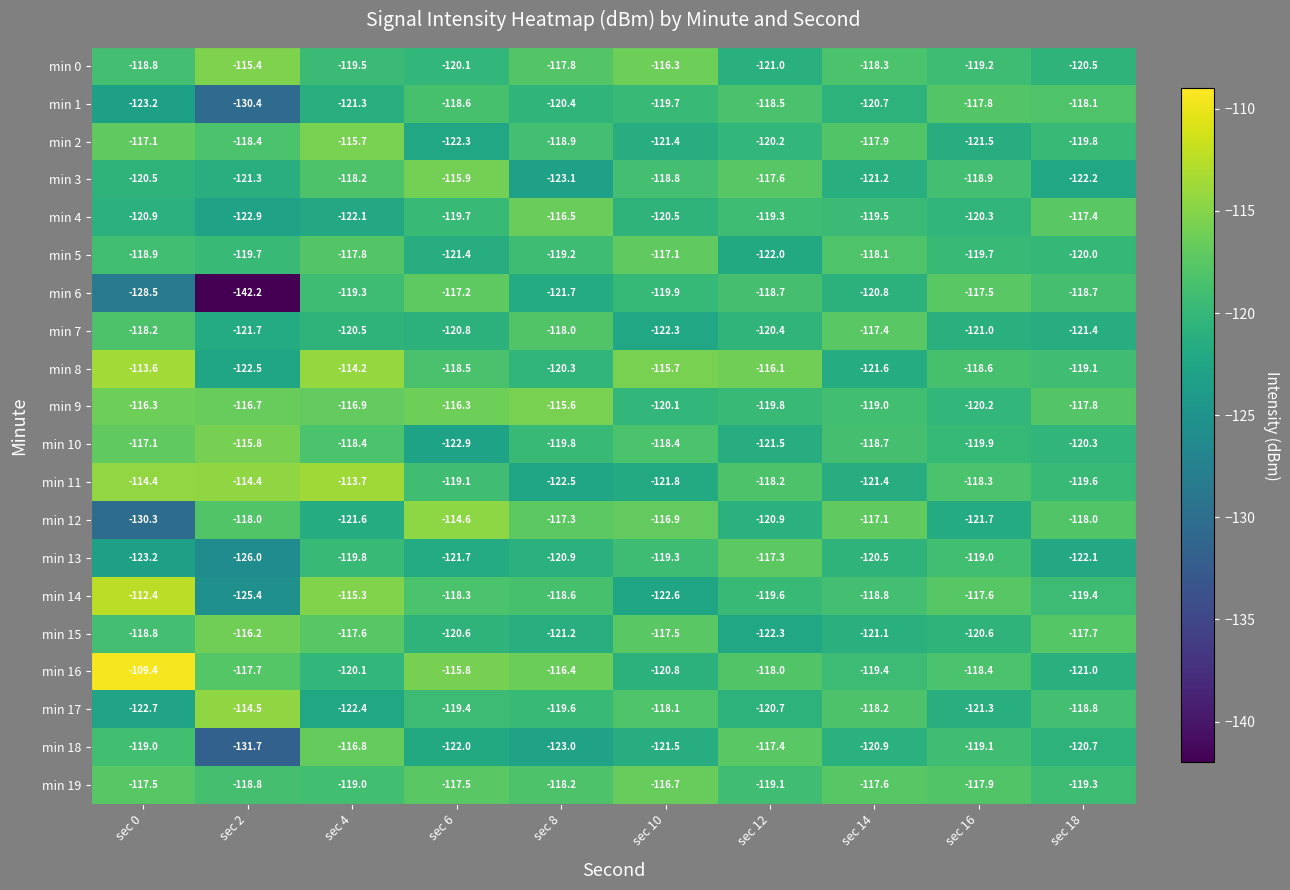

Read the min 1 value at sec 18.

-118.1